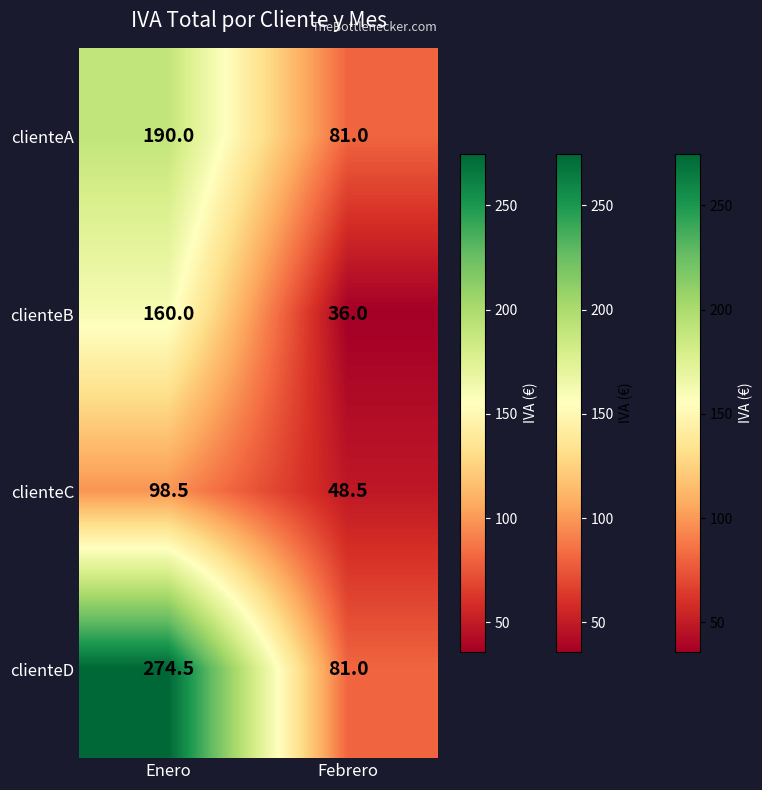

Reading left to right, what are all the values shown in this chart?

clienteA: 190.0	81.0
clienteB: 160.0	36.0
clienteC: 98.5	48.5
clienteD: 274.5	81.0